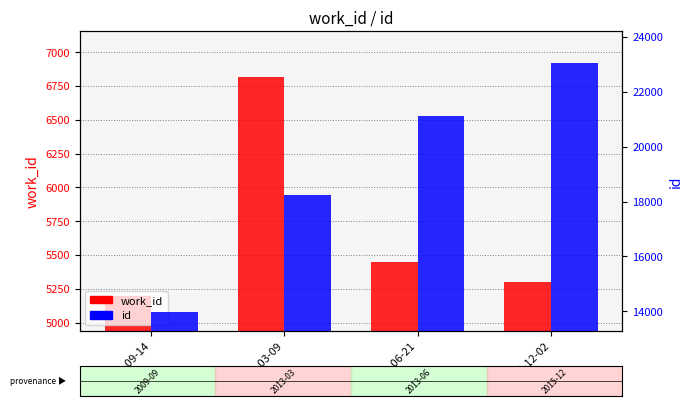

Where does the id series first go above 21113?

2015-12-02